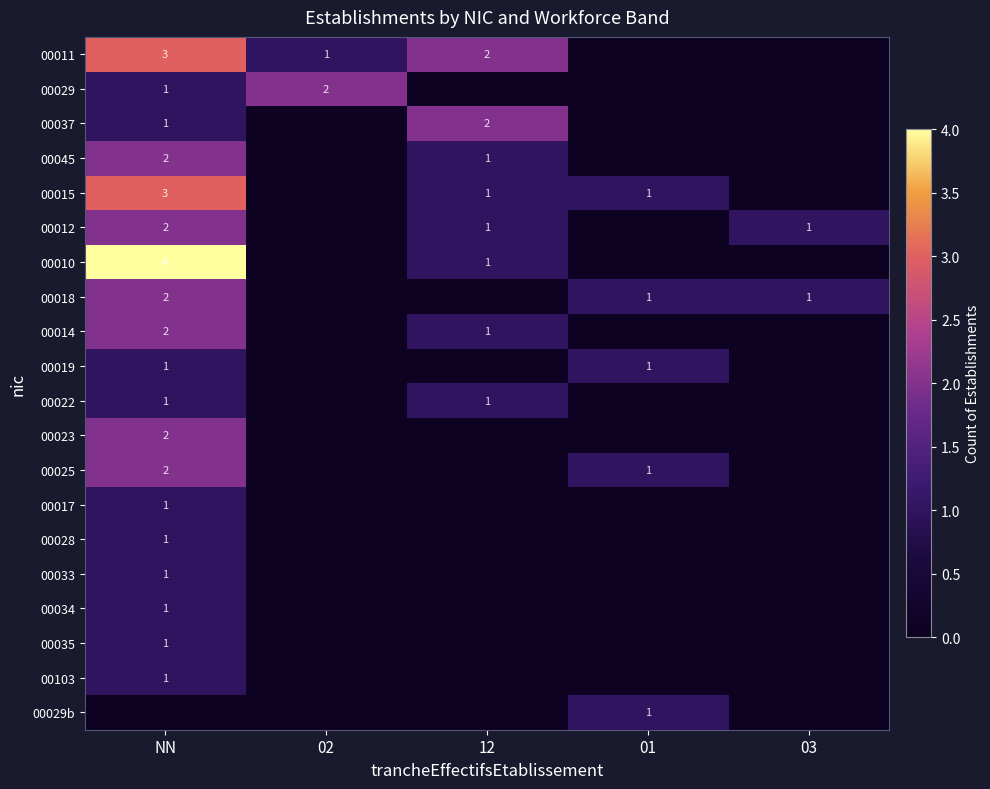

What is the total value across all series at 03?

2